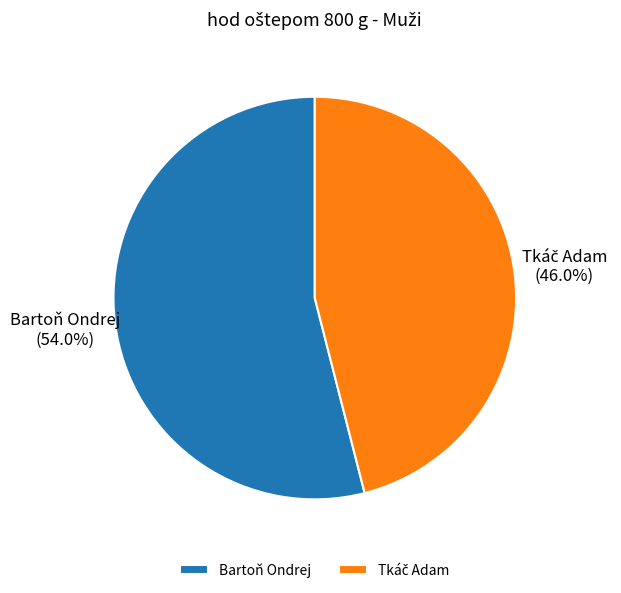

How much of the chart is everything except Bartoň Ondrej?

46.0%